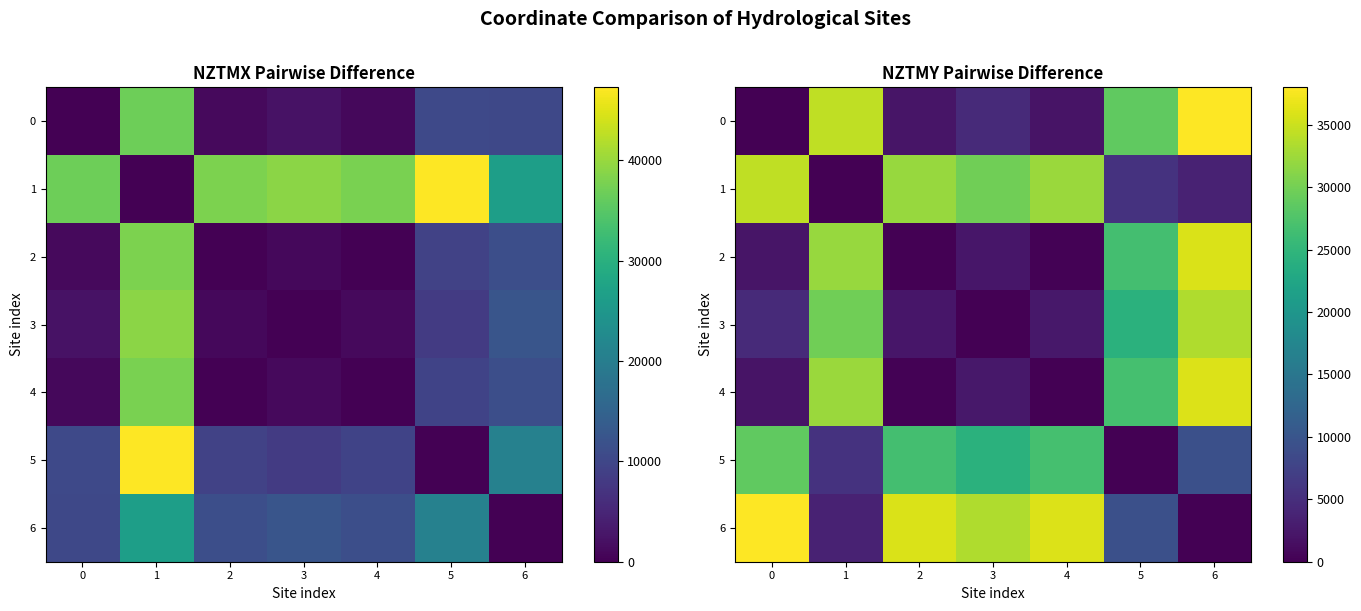

What is the average value of the 0 series?

15676.5